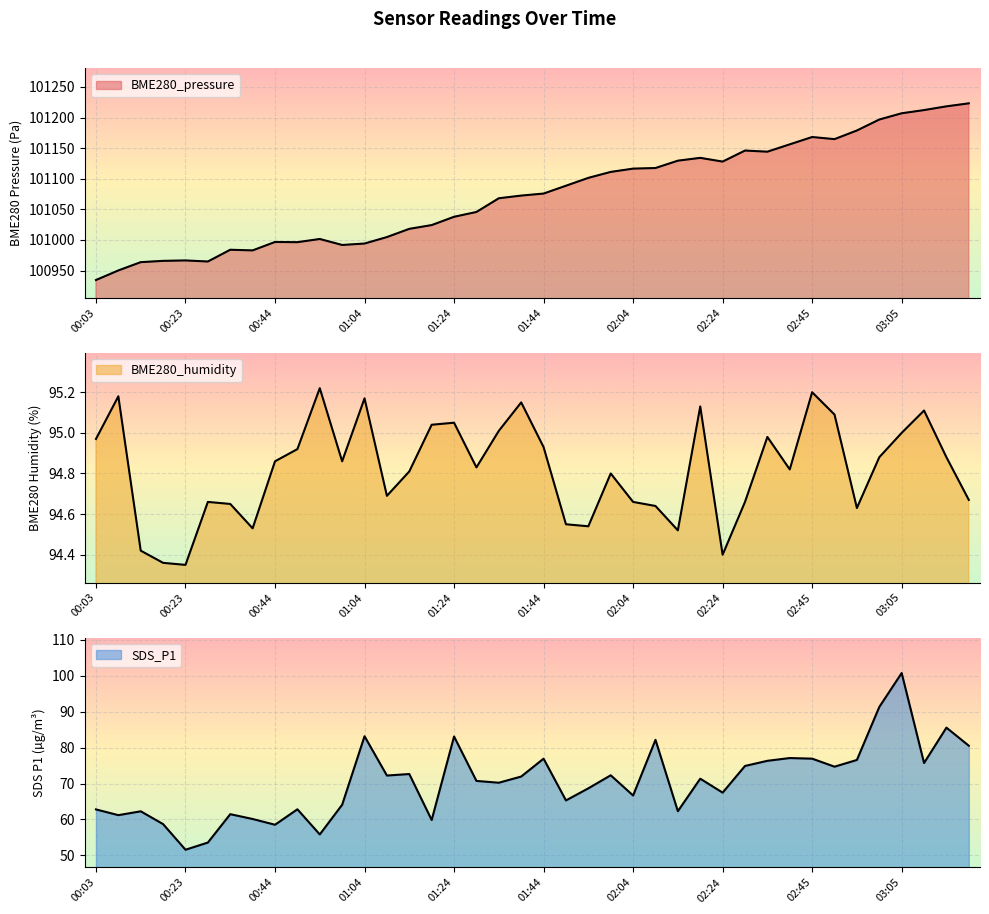

True or false: BME280_pressure and SDS_P1 intersect in this chart.

False